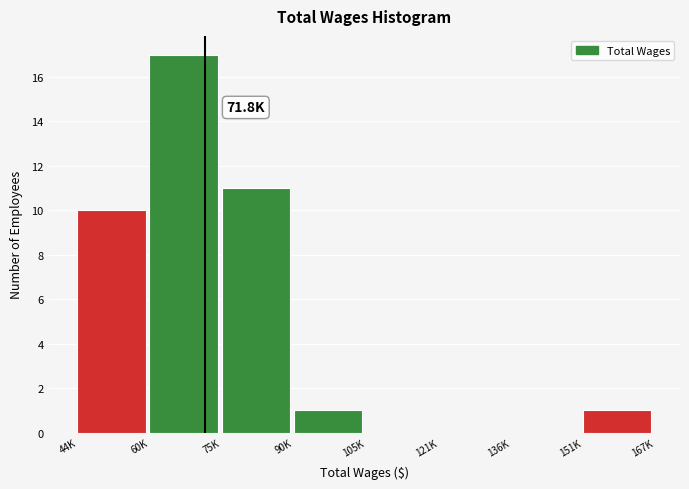

Reading left to right, what are all the values shown in this chart?

44K=10	60K=17	75K=11	90K=1	105K=0	121K=0	136K=0	151K=1